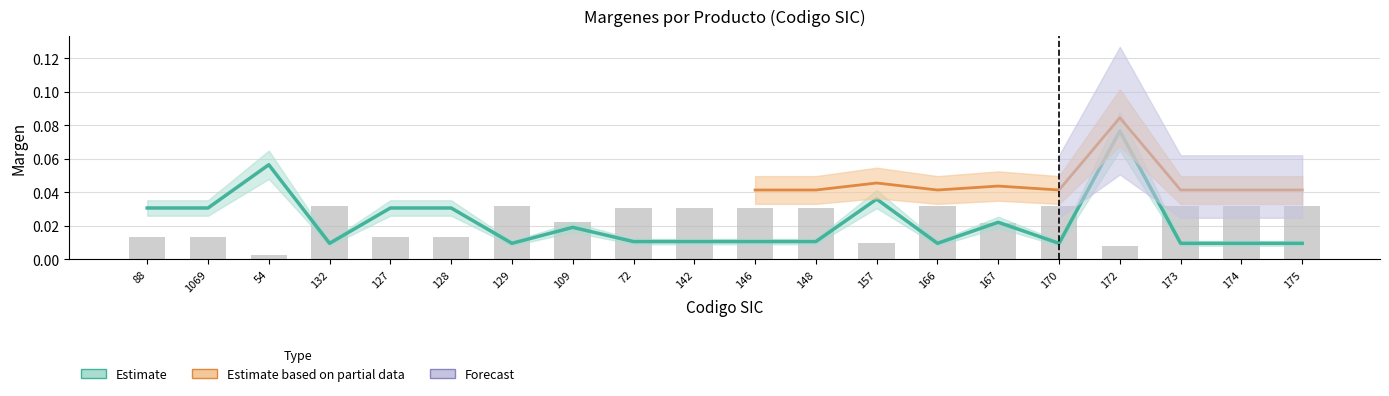

Does the chart contain stacked bars?

No